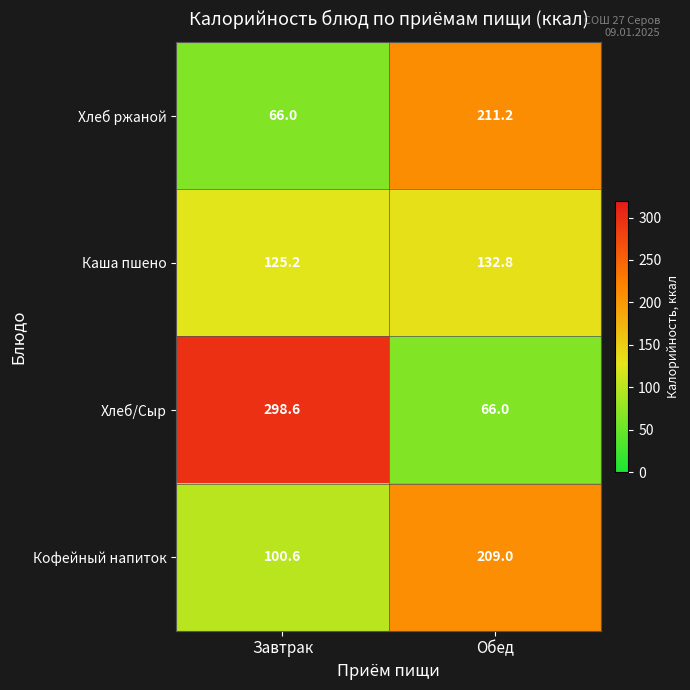

True or false: Каша пшено has a value of 132.8 at Обед.

True